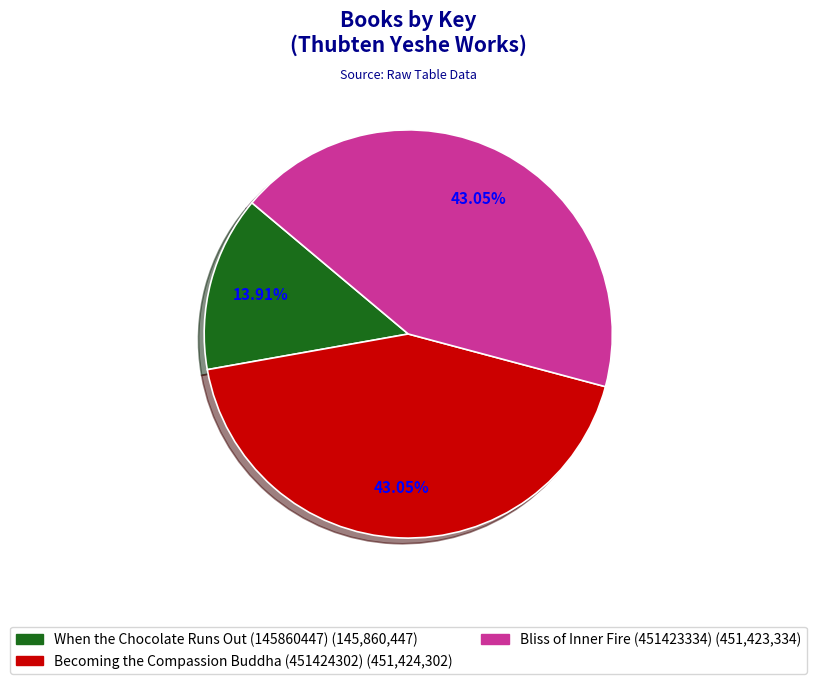

Approximately how many times larger is the value at Bliss of Inner Fire (451423334) compared to Becoming the Compassion Buddha (451424302)?

1.0